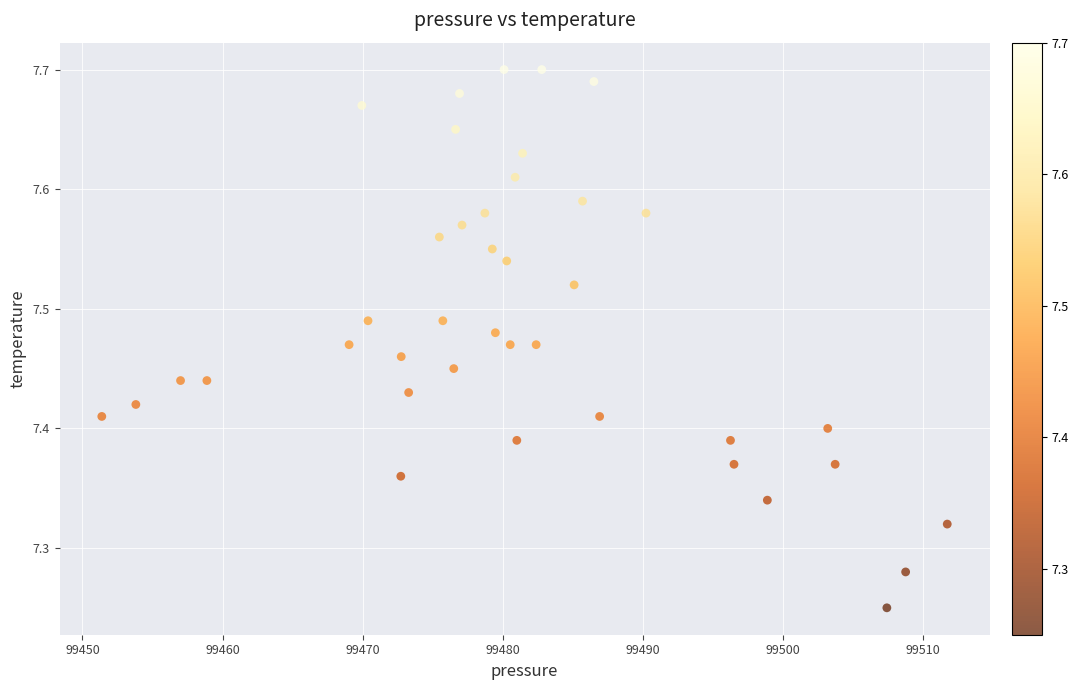

What is the range of X values (max minus min)?

60.3